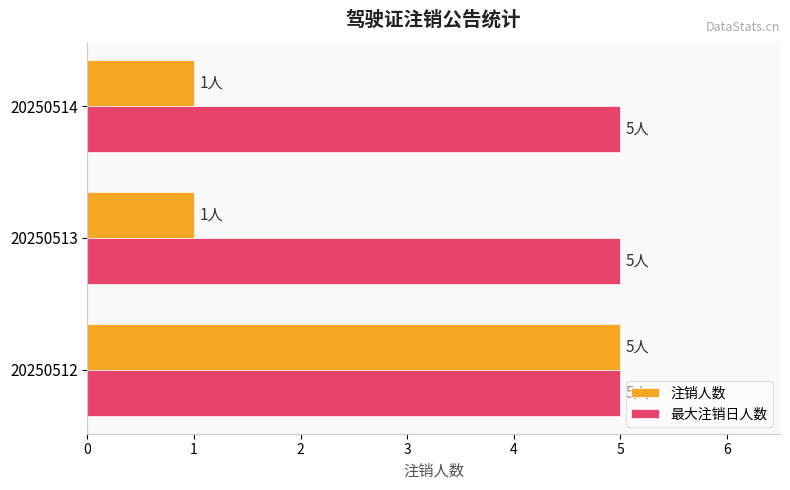

What is the lowest value of the 最大注销日人数 series?

5